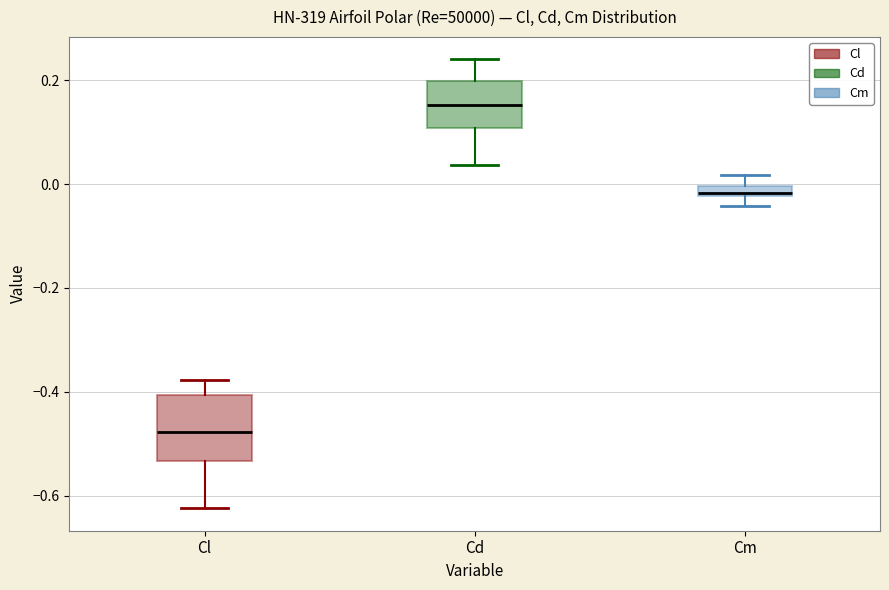

Where does the upper whisker of the box for Cl end on the y-axis? The values are not printed on the chart, so give them approximately, as read against the axis.

-0.38